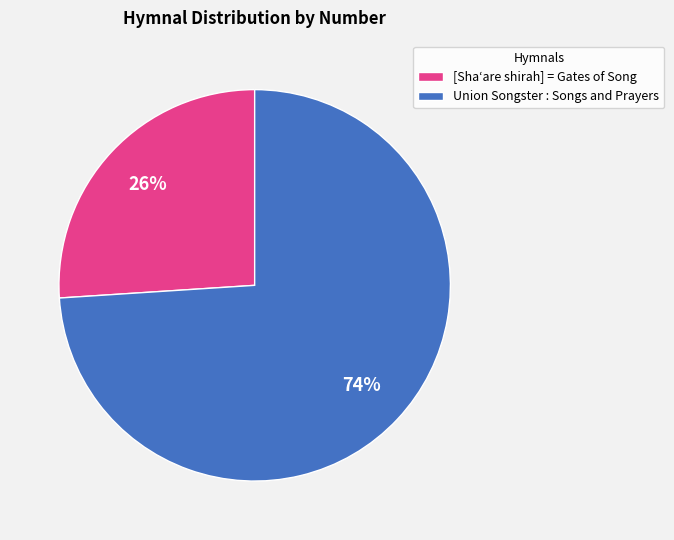

What is the ratio of the value at [Shaʻare shirah] = Gates of Song to the value at Union Songster : Songs and Prayers?

0.4